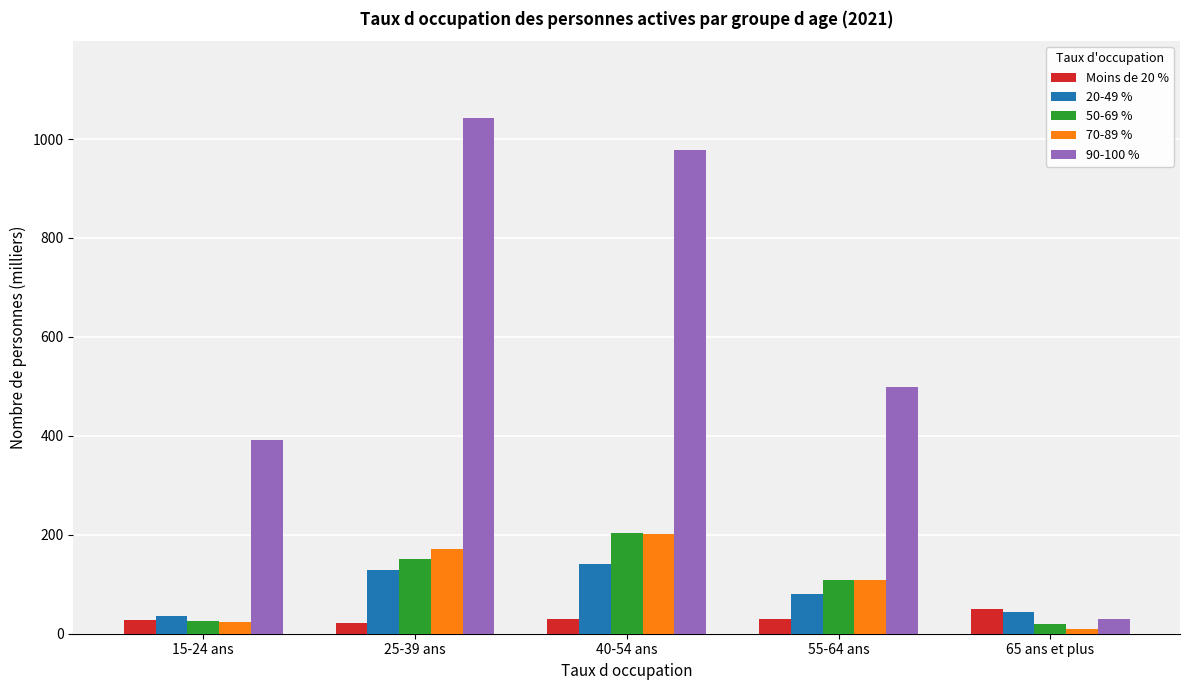

What is the highest value of the 70-89 % series?

201.6